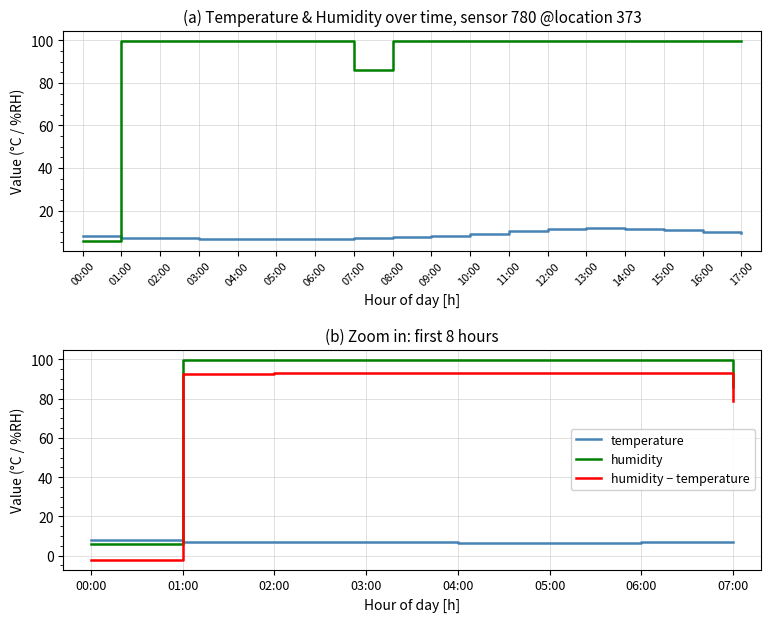

Which category has the highest value across all series?

01:00